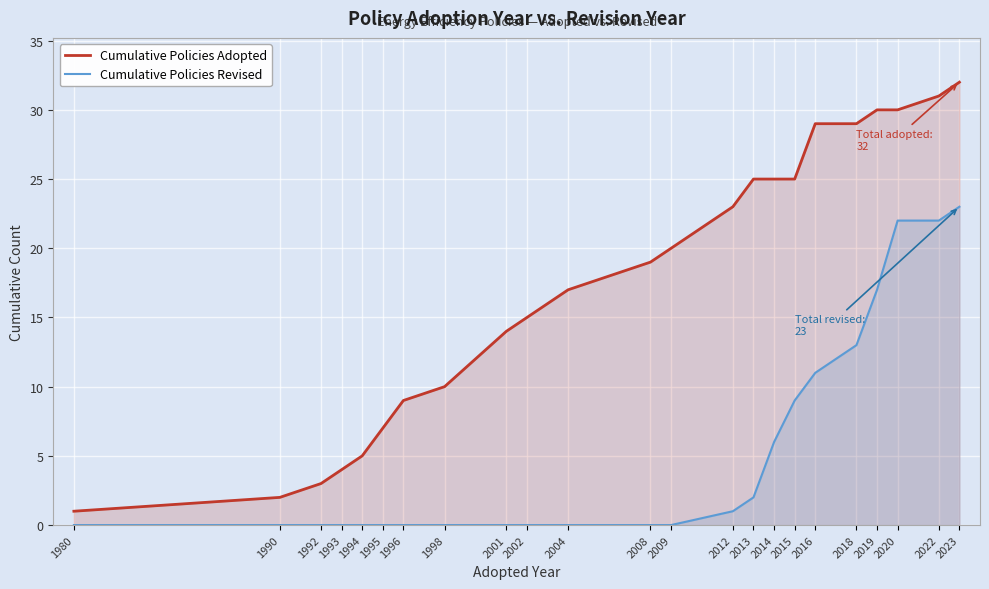

Reading left to right, list all the values displayed in this chart.

Cumulative Policies Adopted: 1	2	3	4	5	7	9	10	14	15	17	19	20	23	25	25	25	29	29	30	30	31	32
Cumulative Policies Revised: 0	0	0	0	0	0	0	0	0	0	0	0	0	1	2	6	9	11	13	17	22	22	23